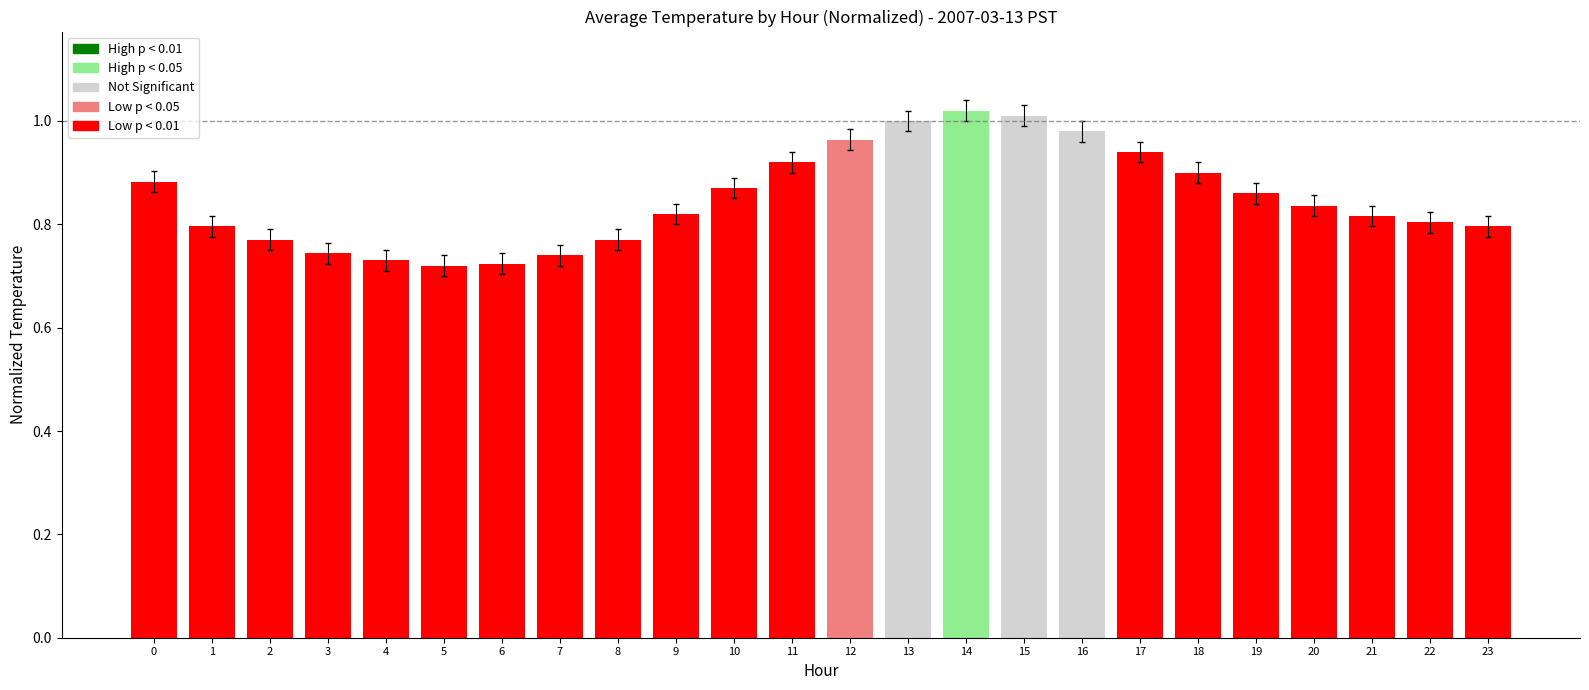

The value at 19 is 1.3. True or false?

False